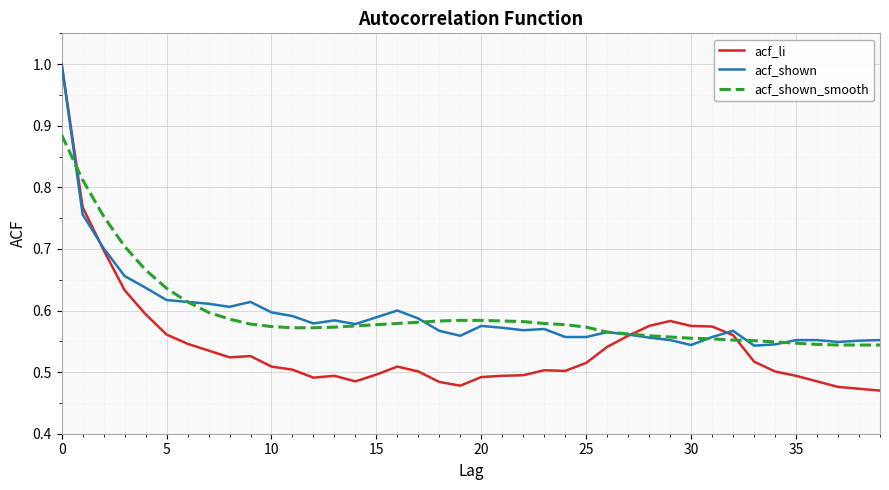

Which series has the widest spread of values?

acf_li